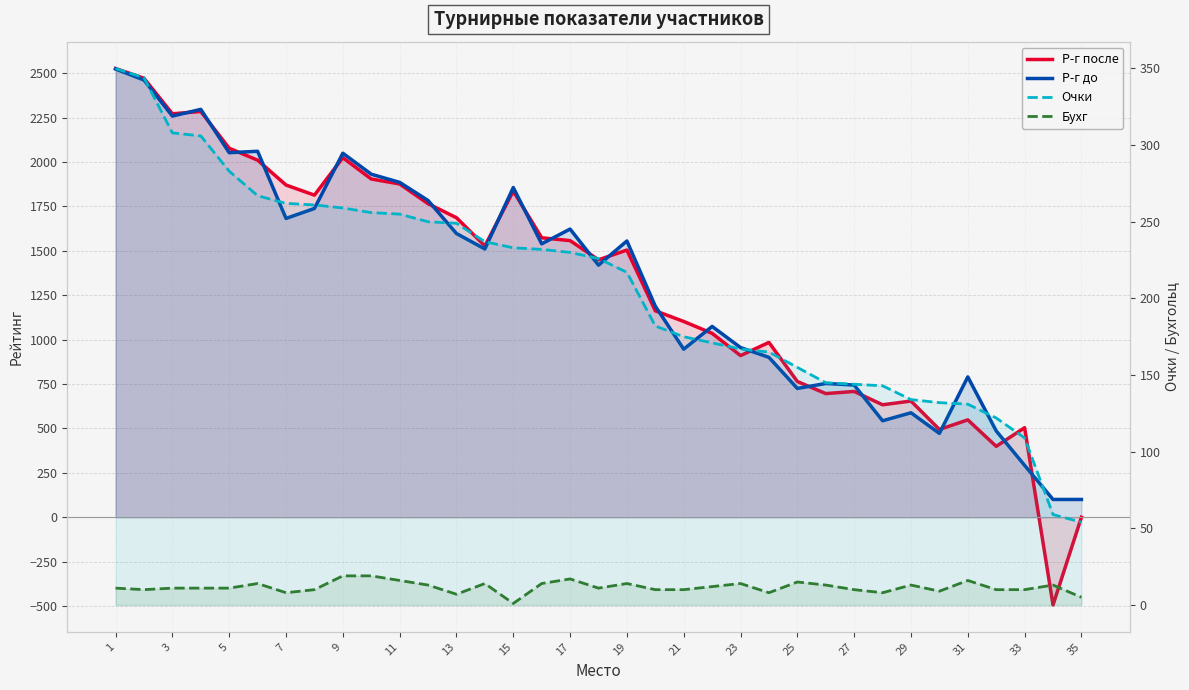

What are all the series names shown in the legend?

Р-г после, Р-г до, Очки, Бухг